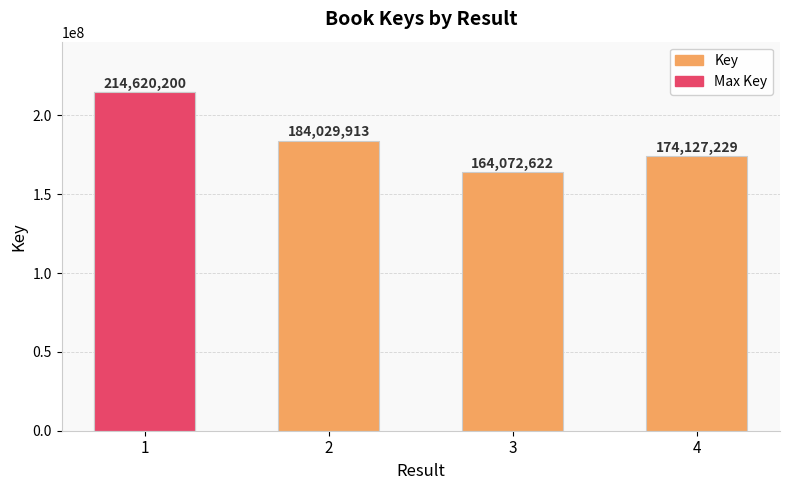

What is the ratio of the value at 4 to the value at 2?

0.9